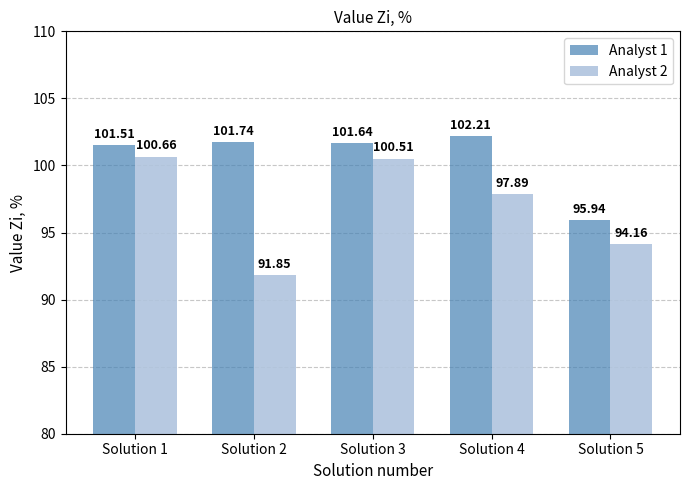

What is the sum of all Analyst 2 values?

485.1